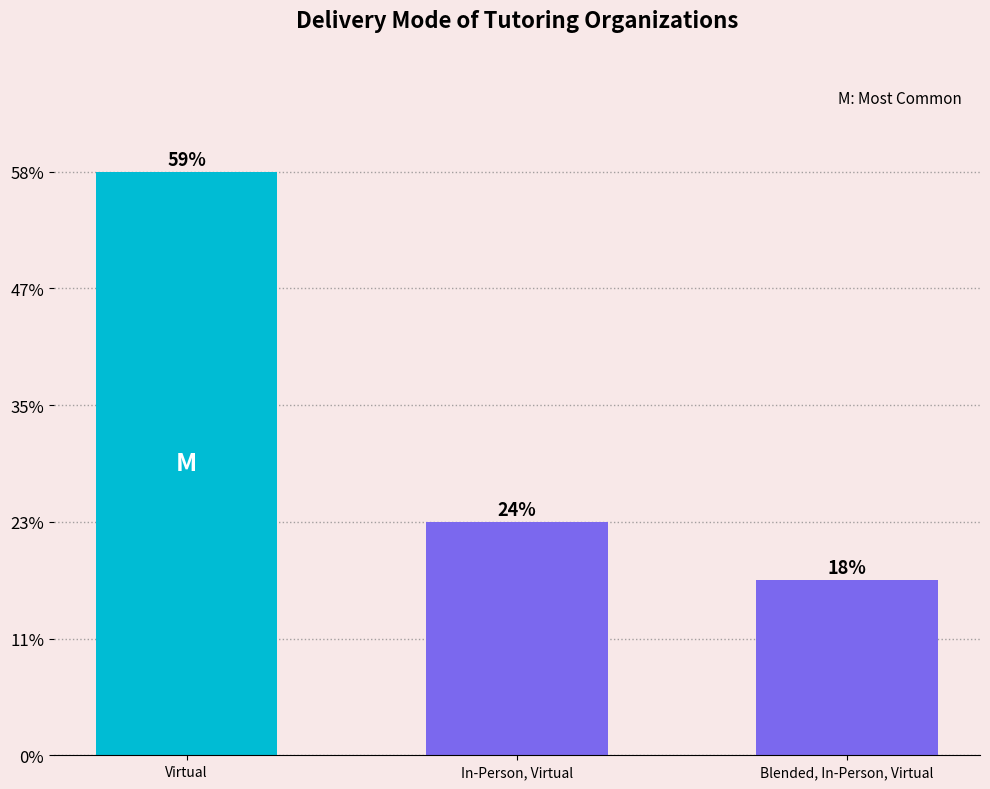

True or false: the data shows 4 at Blended, In-Person, Virtual.

False